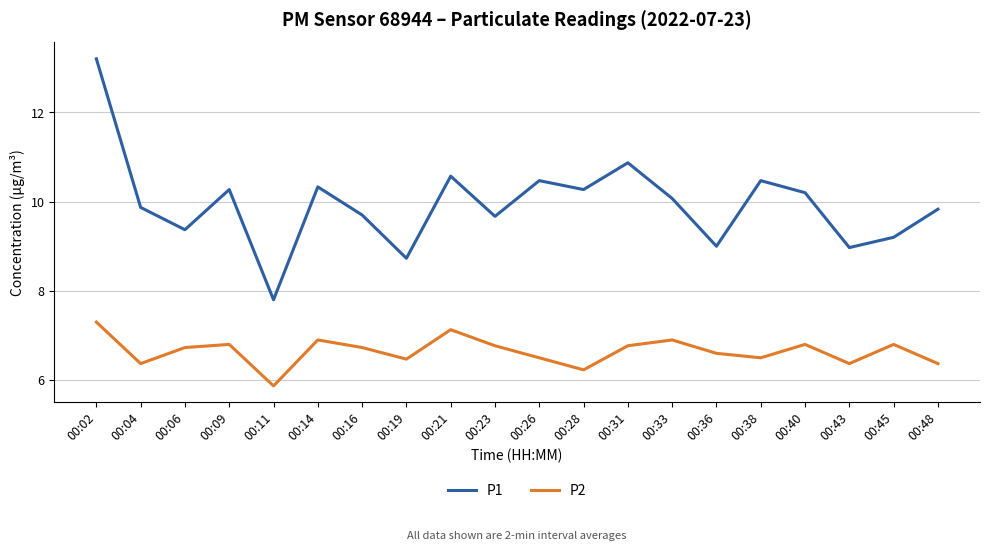

Which series has the largest range (max minus min)?

P1